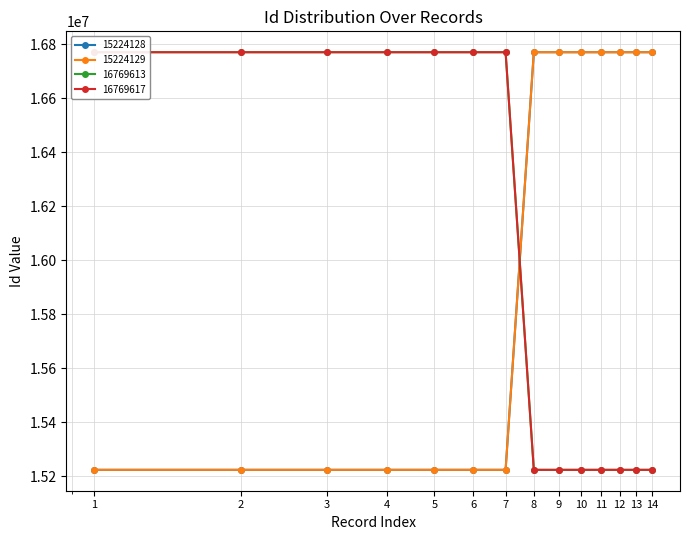

True or false: 16769617 and 15224129 cross at least once.

True